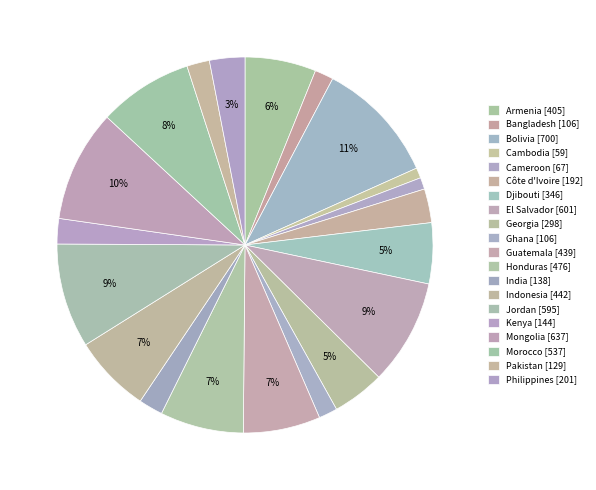

Do Georgia and Cameroon together represent more than half of the pie?

No